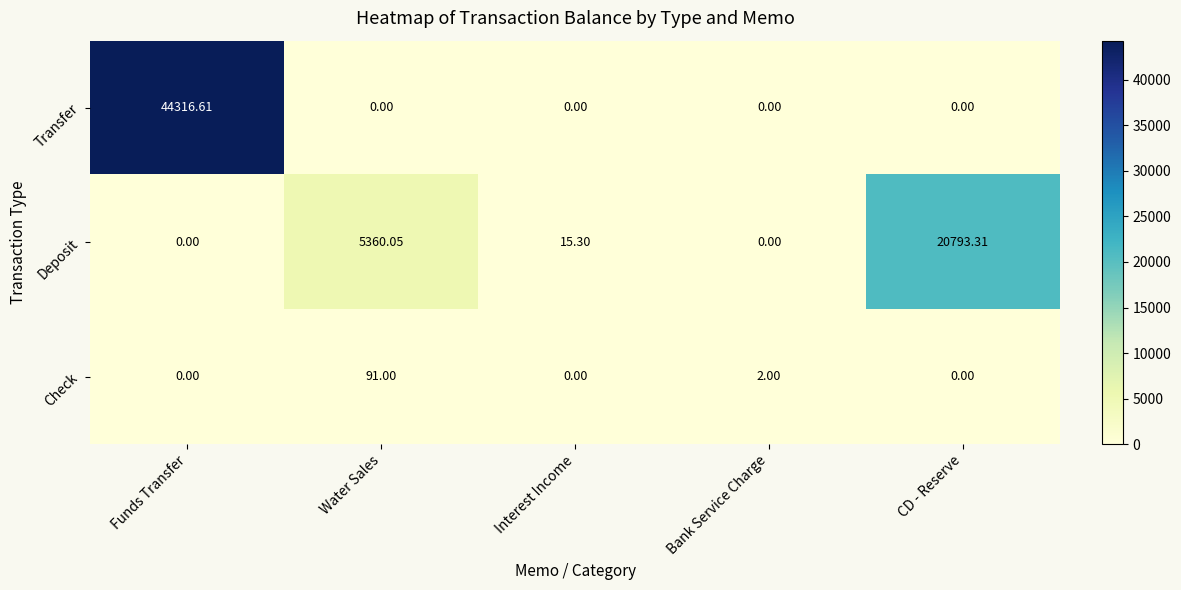

Which category has the highest value across all series?

Funds Transfer